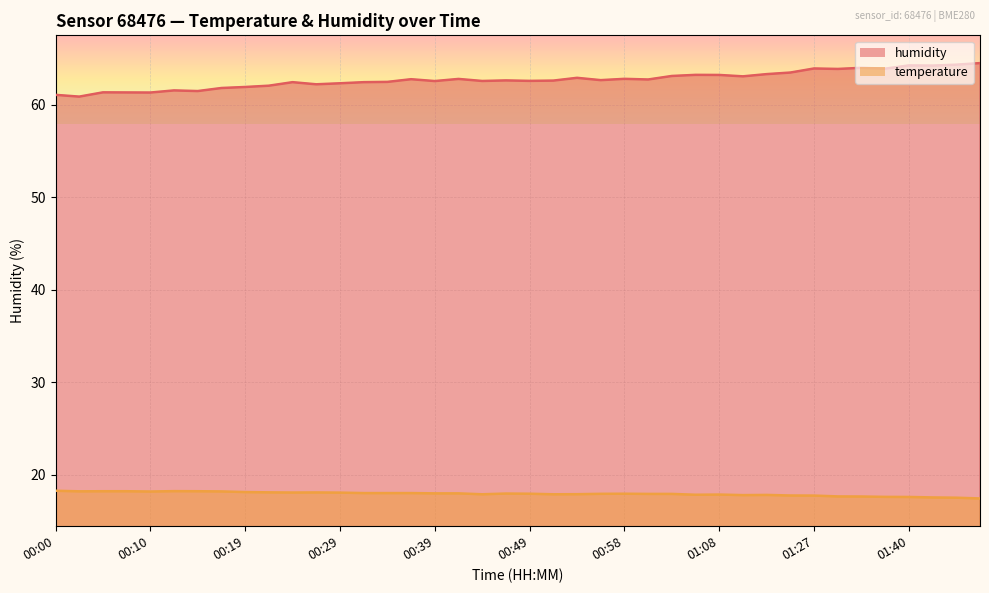

Does the chart display data point markers on the line(s)?

No